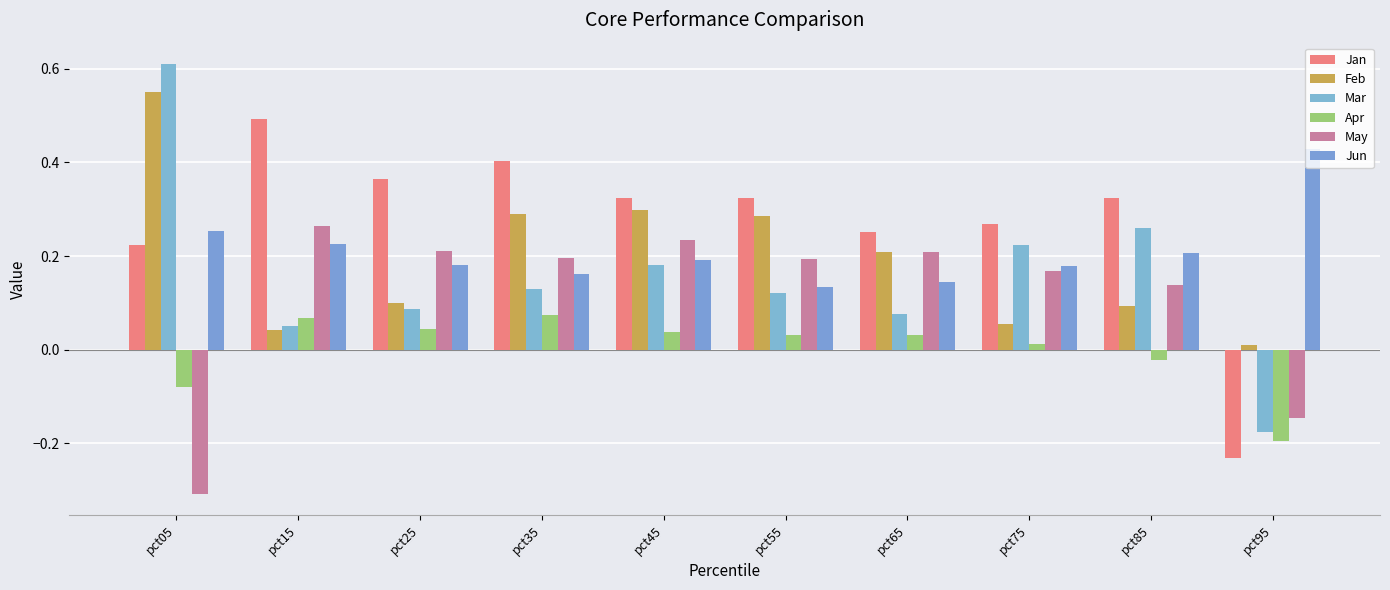

How many groups of bars are there?

10